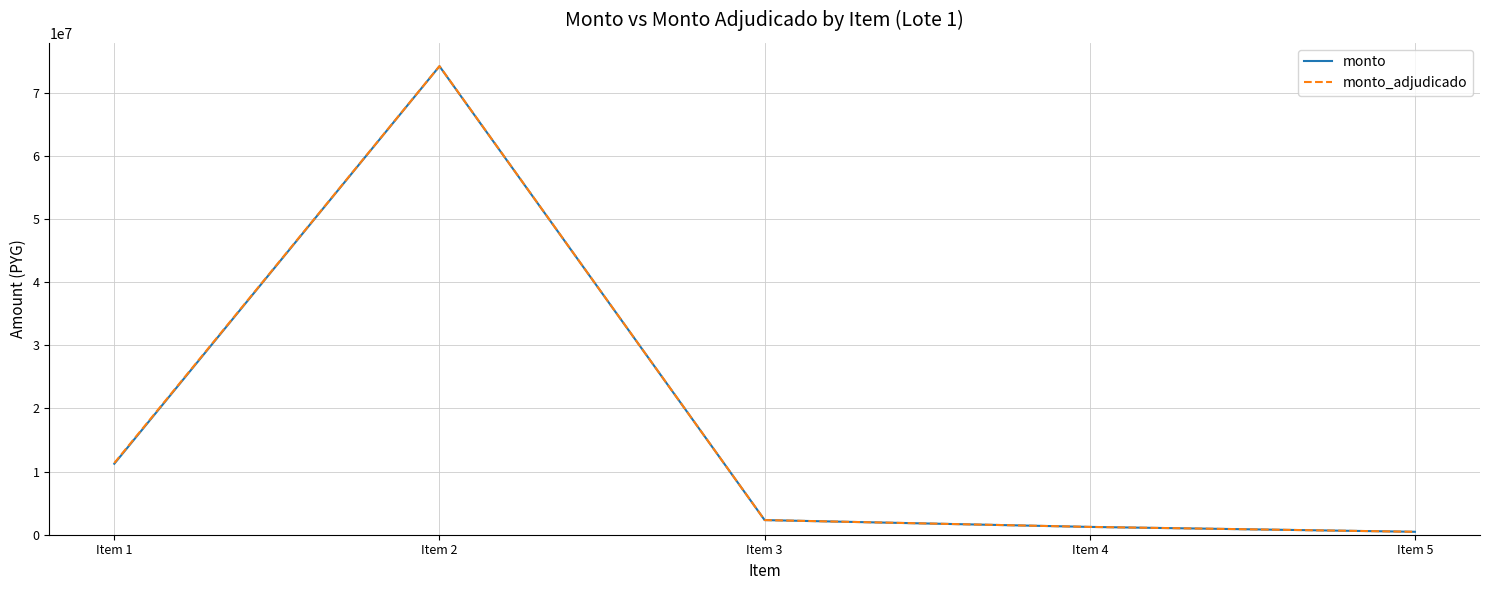

What is the lowest value of the monto series?

463500